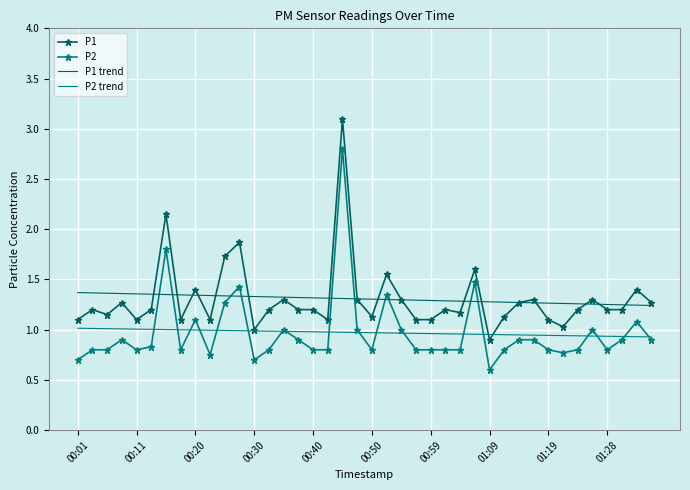

Which series ends up on top after the final intersection of P2 trend and P1?

P1